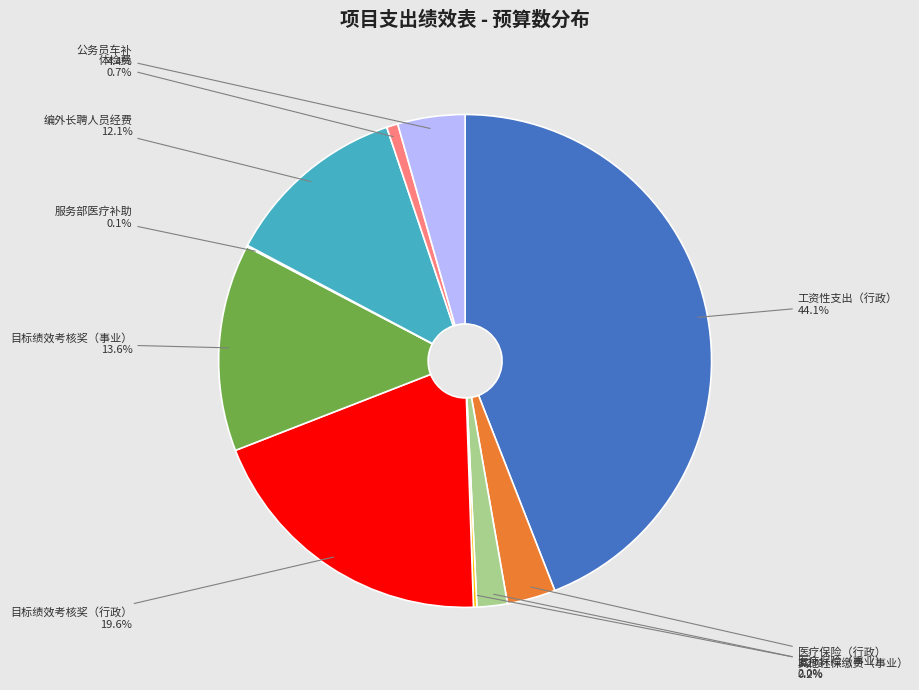

Is there a majority slice in this chart?

No